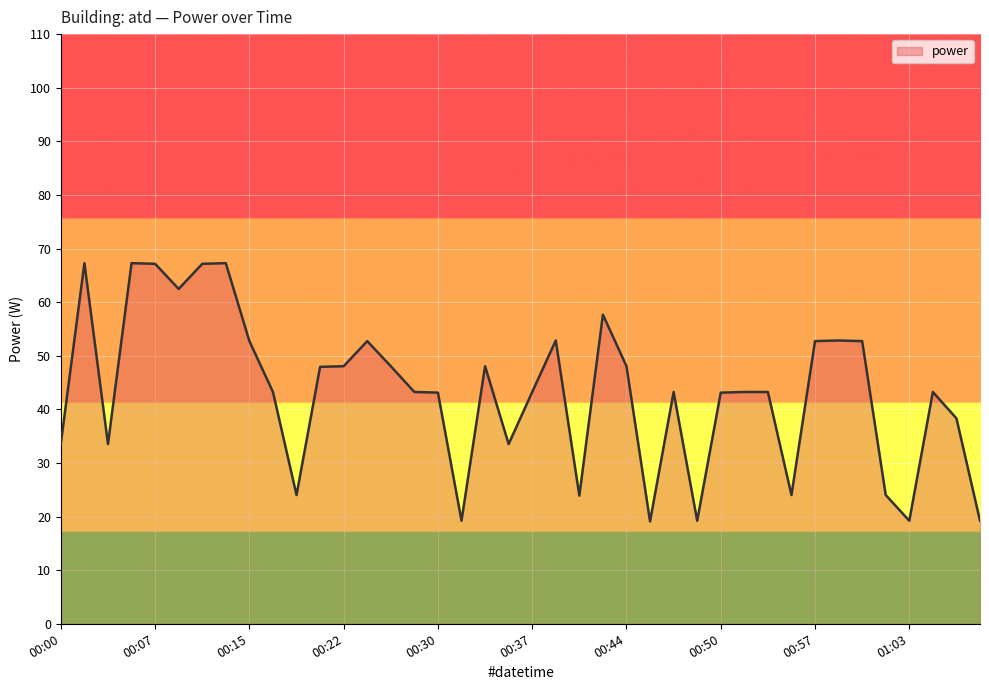

What is the difference between the maximum and minimum values?

48.2